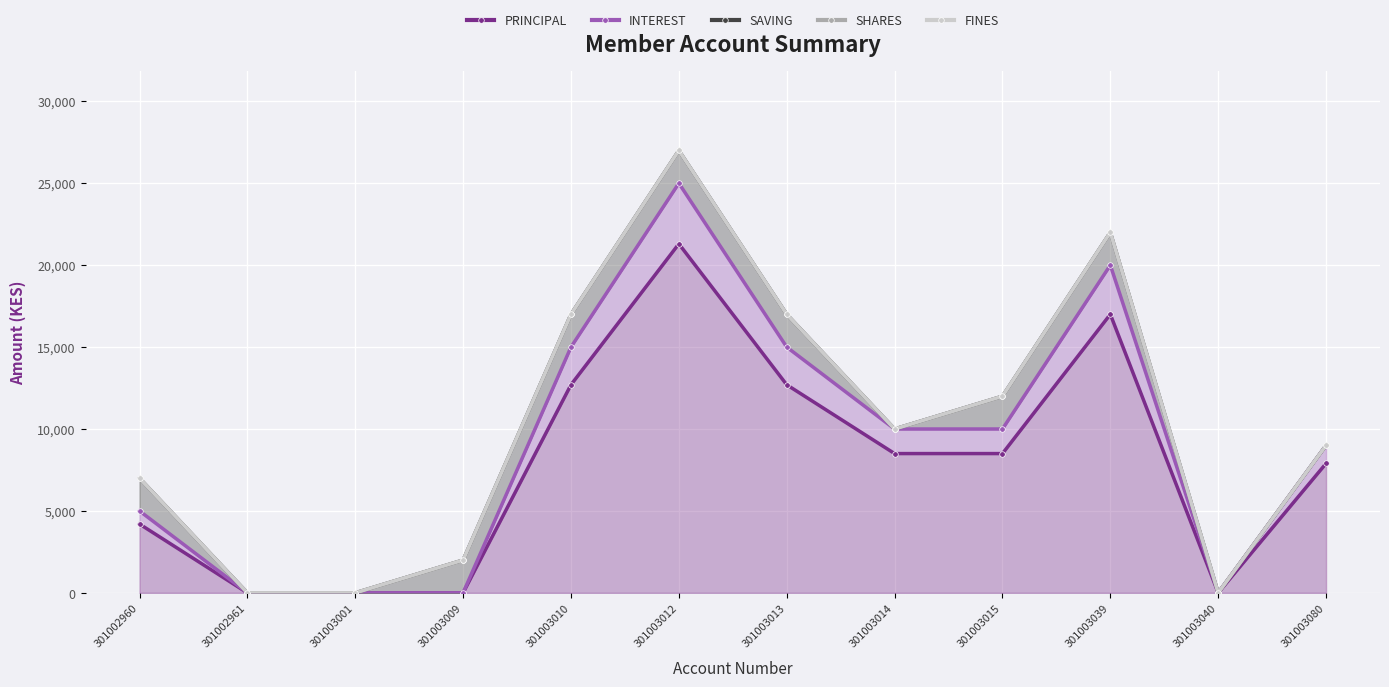

What is the value of the SAVING point at the 4th from the left?

2000